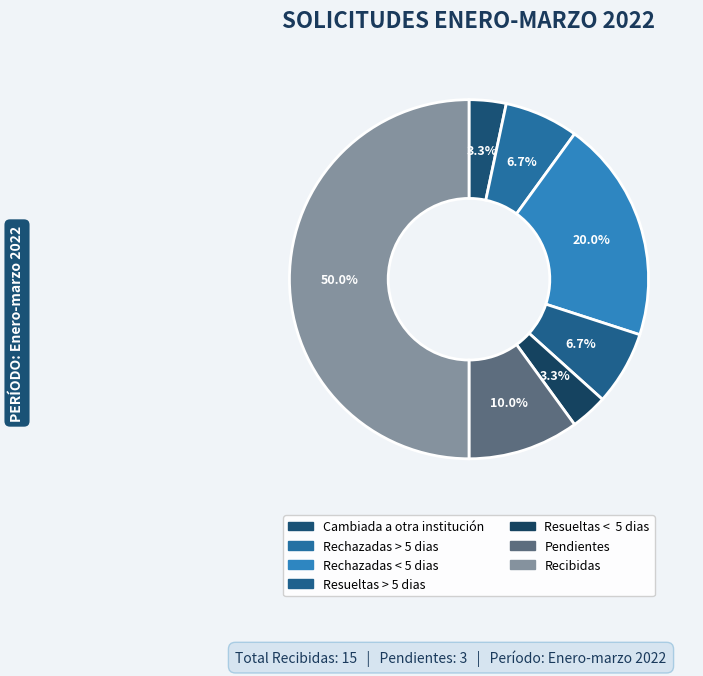

Which has a higher value, Rechazadas > 5 dias or Cambiada a otra institución?

Rechazadas > 5 dias